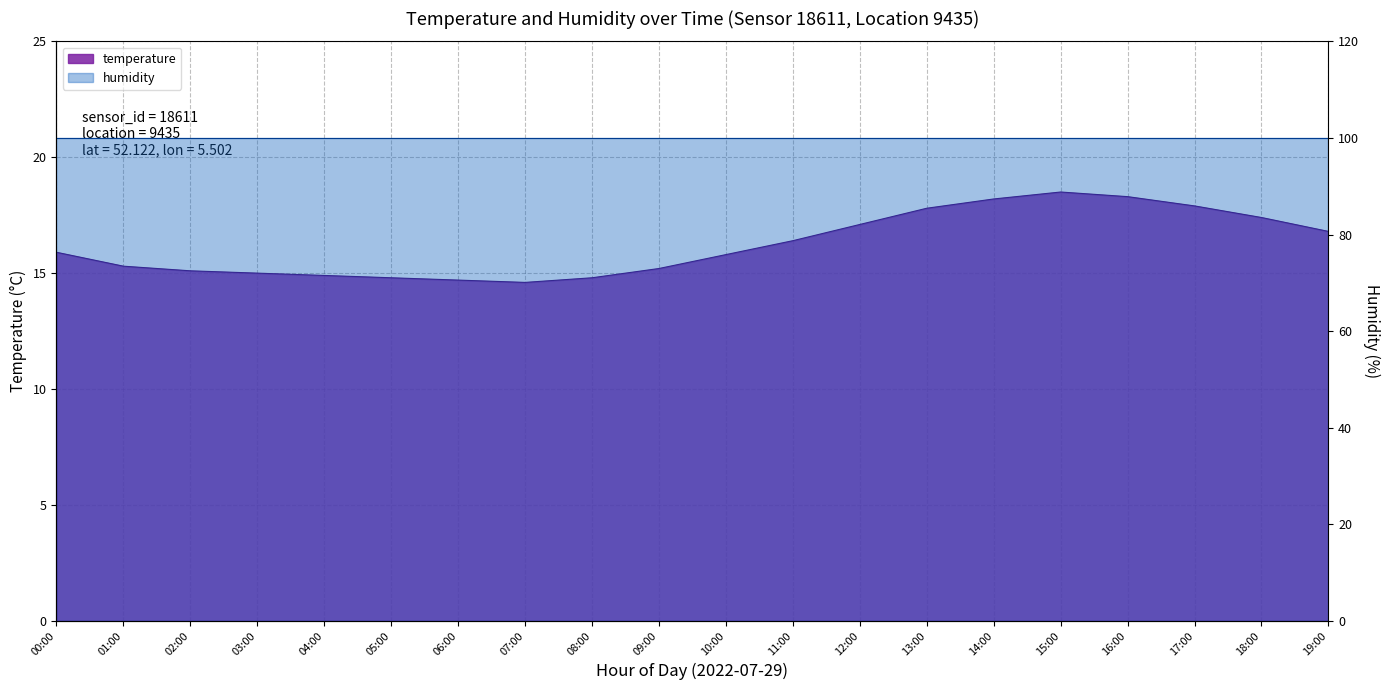

Approximately how many times larger is the value at 01:00 compared to 12:00?

0.9